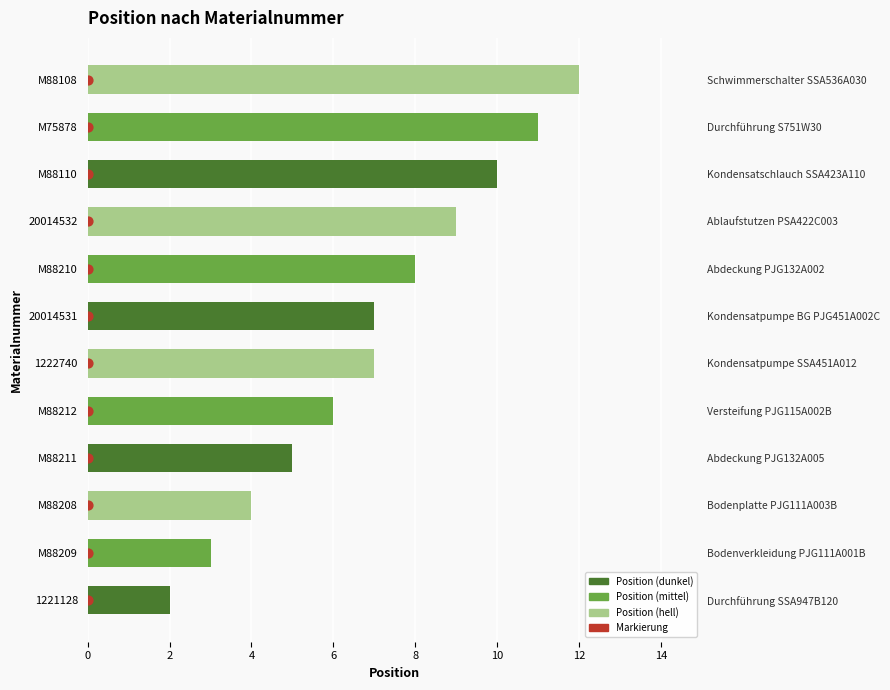

Which series contains the lowest Y value?

Markierung